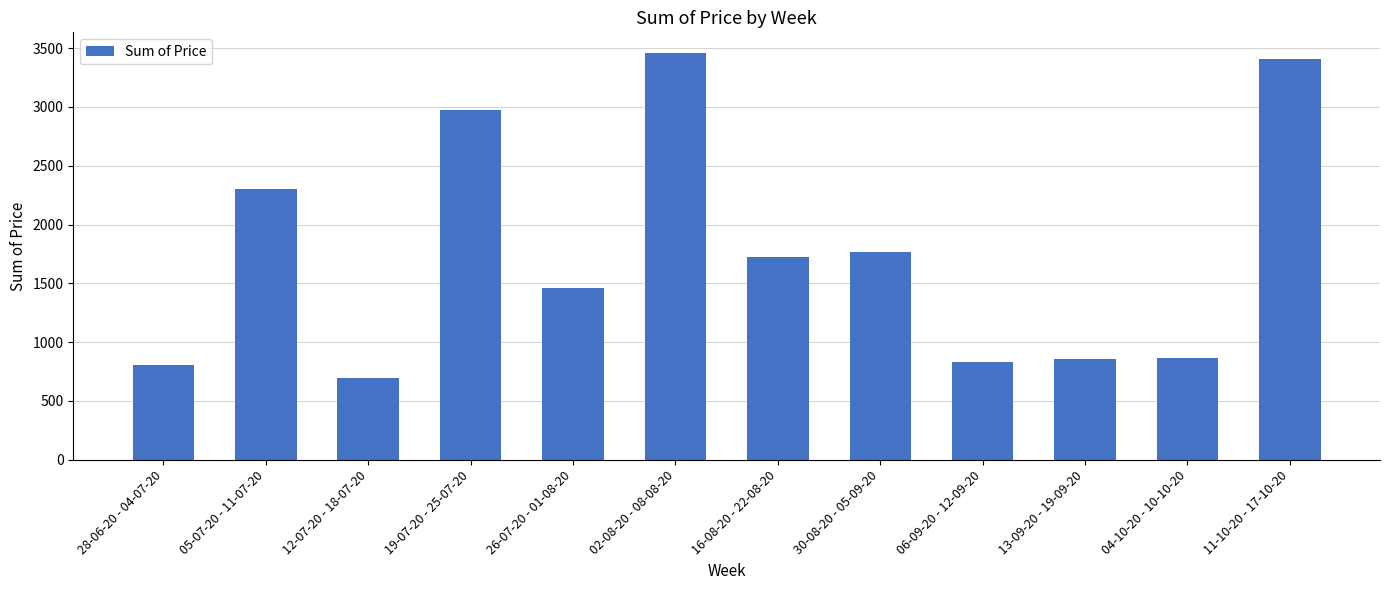

Are the bars grouped side by side (vs. stacked)?

No